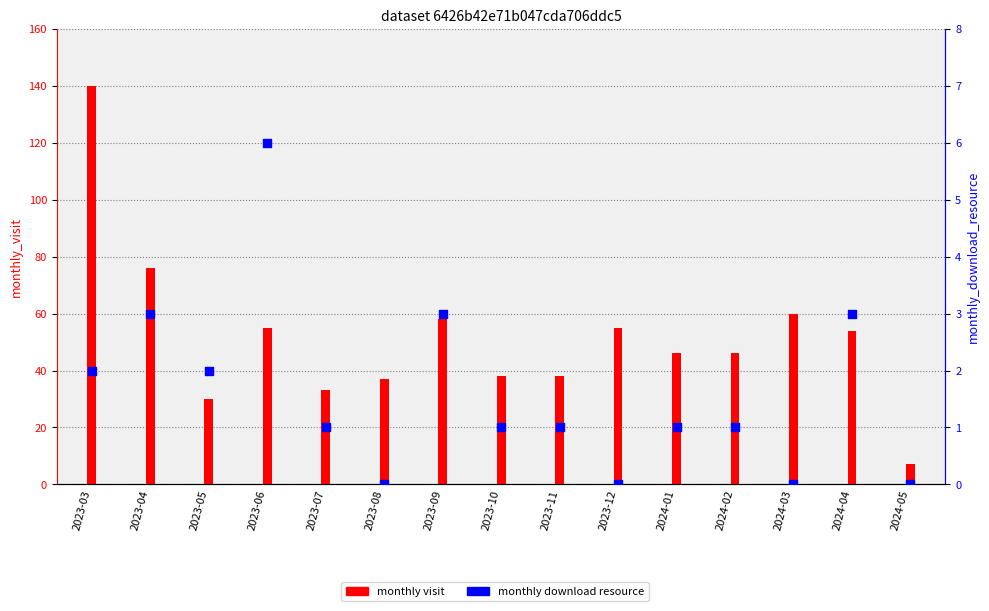

Which has a higher value, 2023-05 or 2023-06?

2023-06